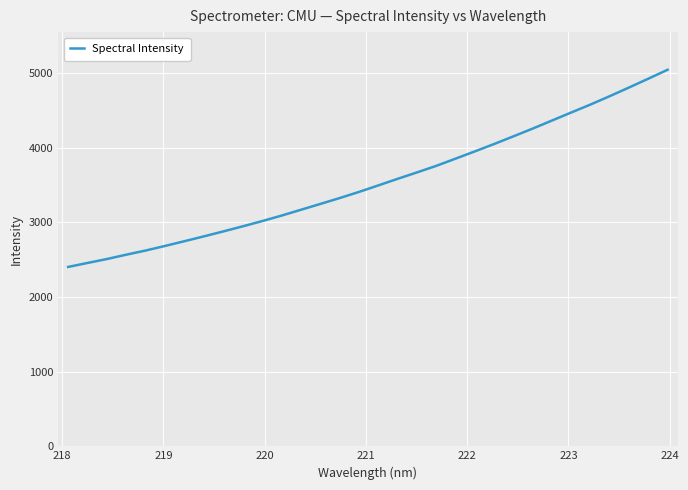

What is the minimum value shown in the chart?

2403.3